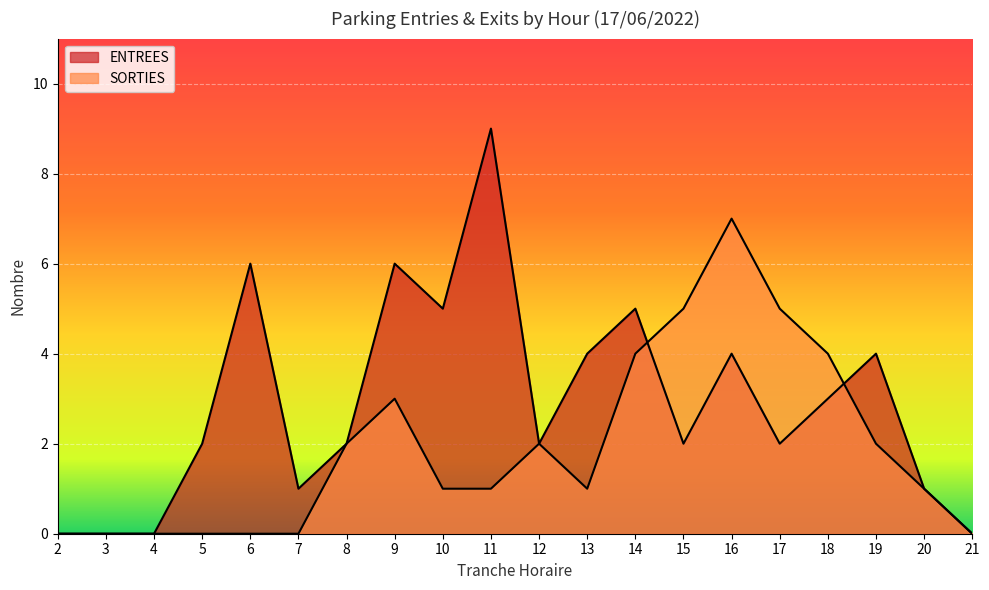

How many lines are shown in the chart?

2